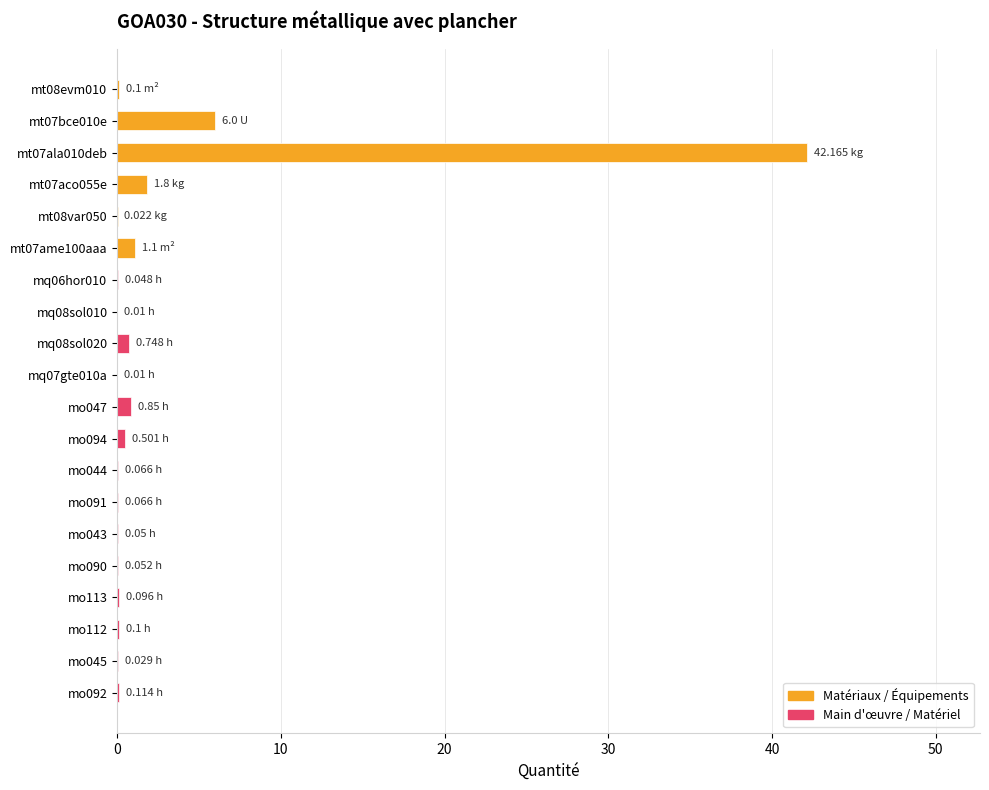

What is the sum of all values?

53.9